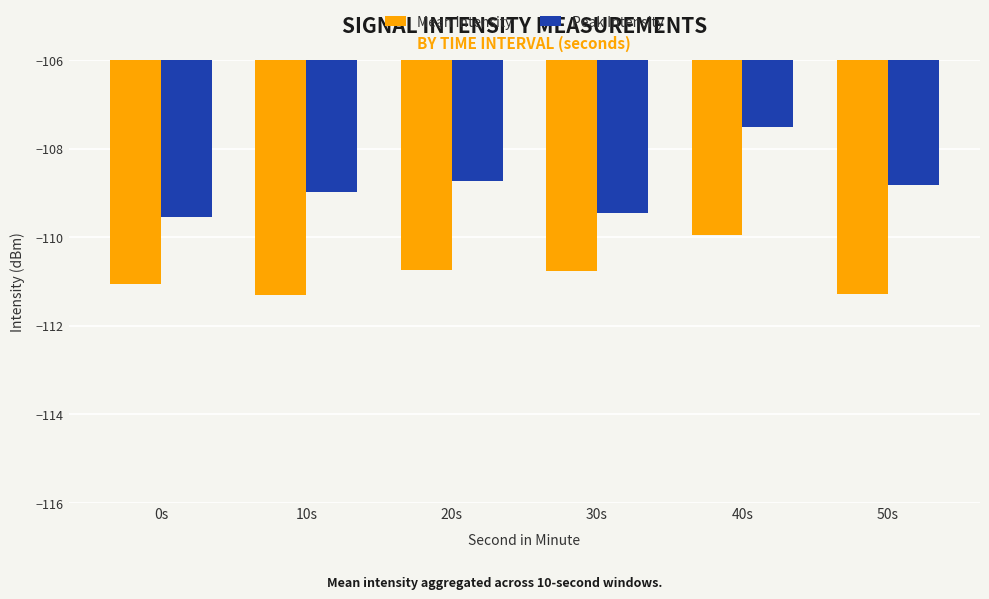

What is the label of the 1st bar from the left?

0s